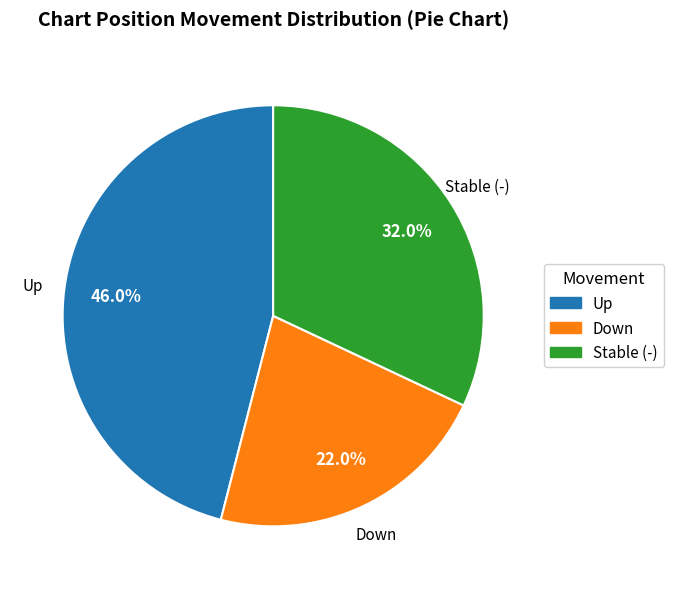

How many segments does this pie chart have?

3